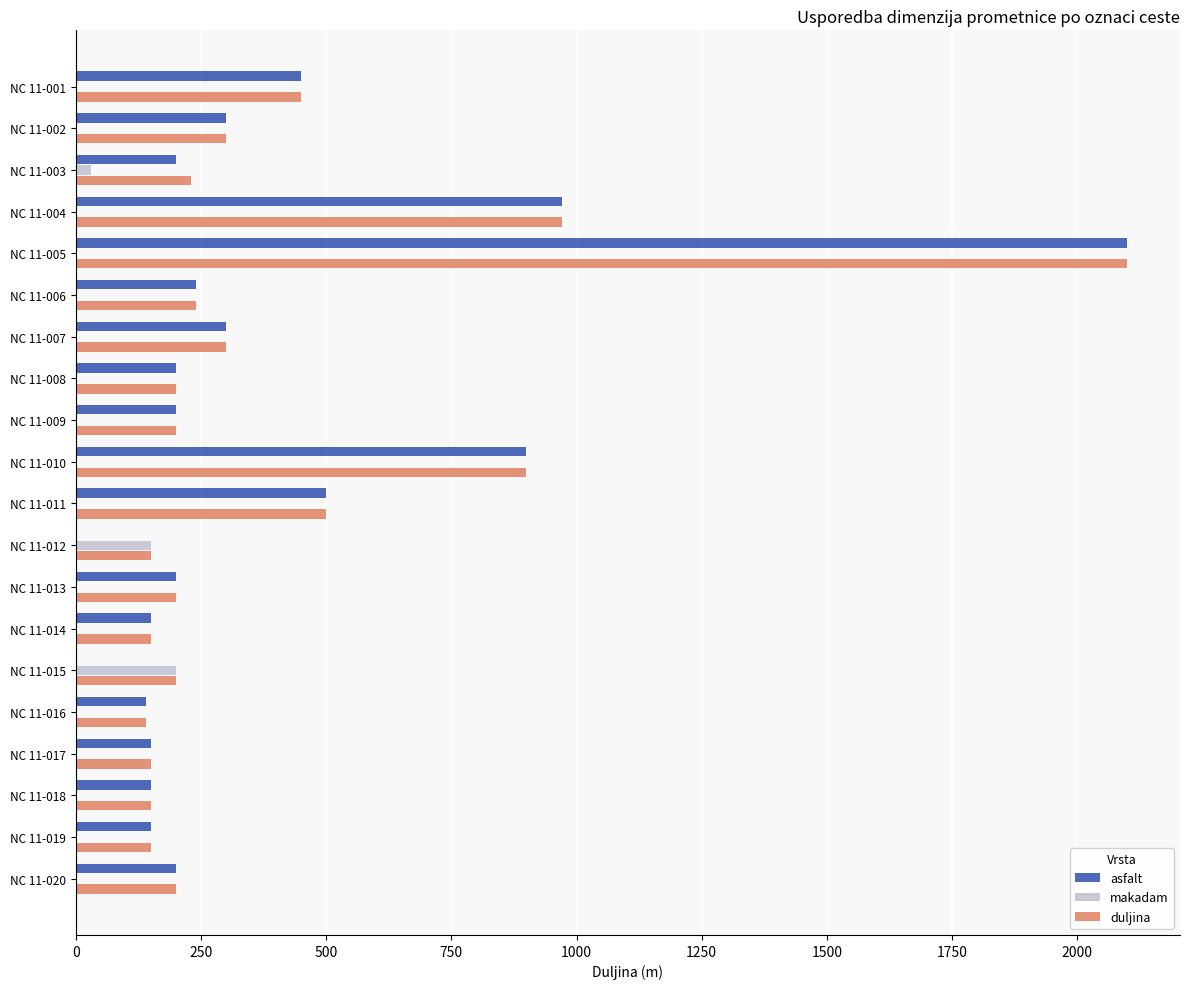

The value of makadam at NC 11-007 is 0. True or false?

True